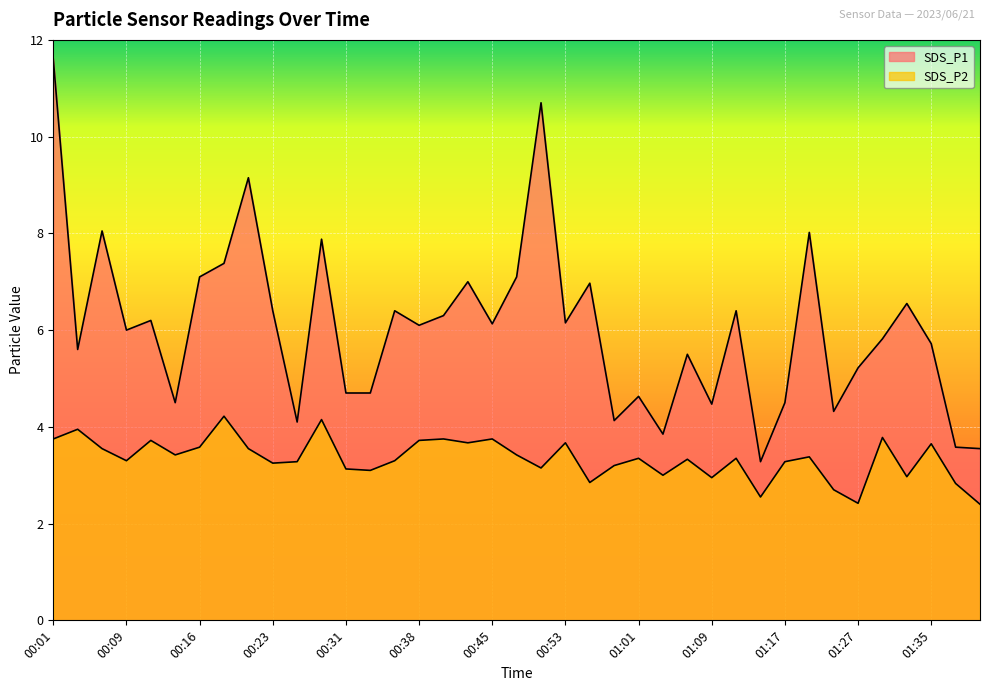

What is the maximum value for SDS_P2?

4.2